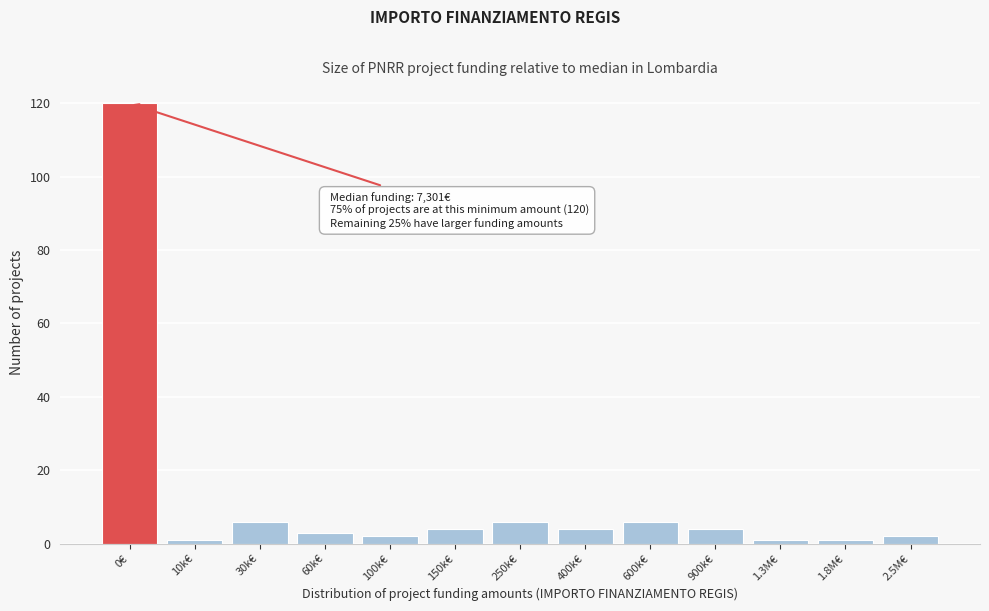

Reading right to left, extract all data points from this chart.

2	1	1	4	6	4	6	4	2	3	6	1	120